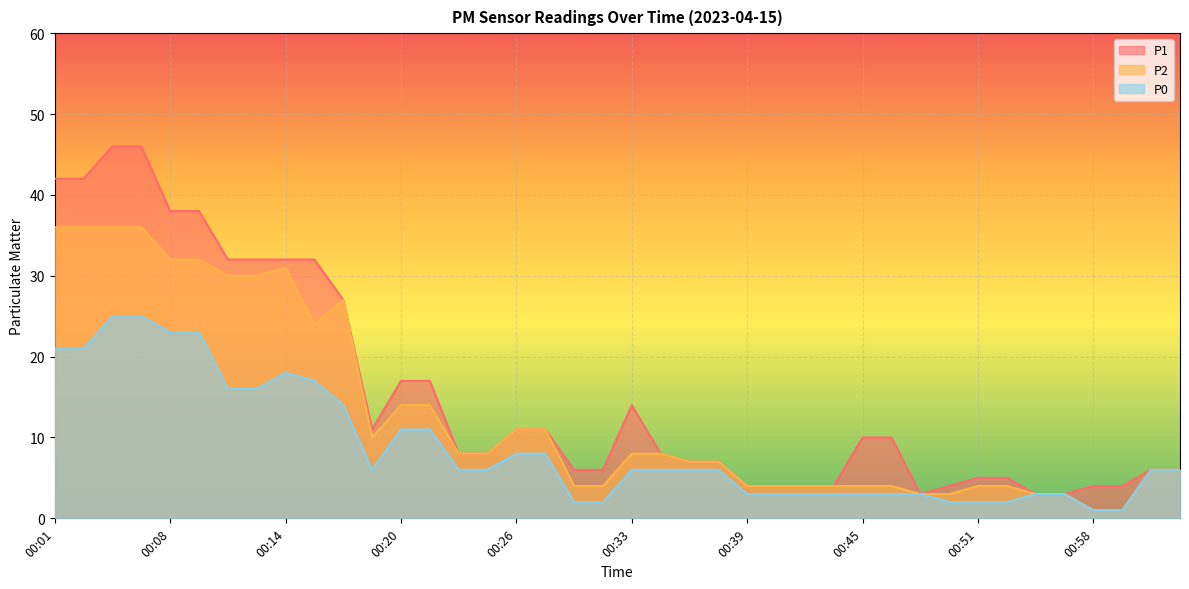

What is the label of the 9th point from the right?

00:49